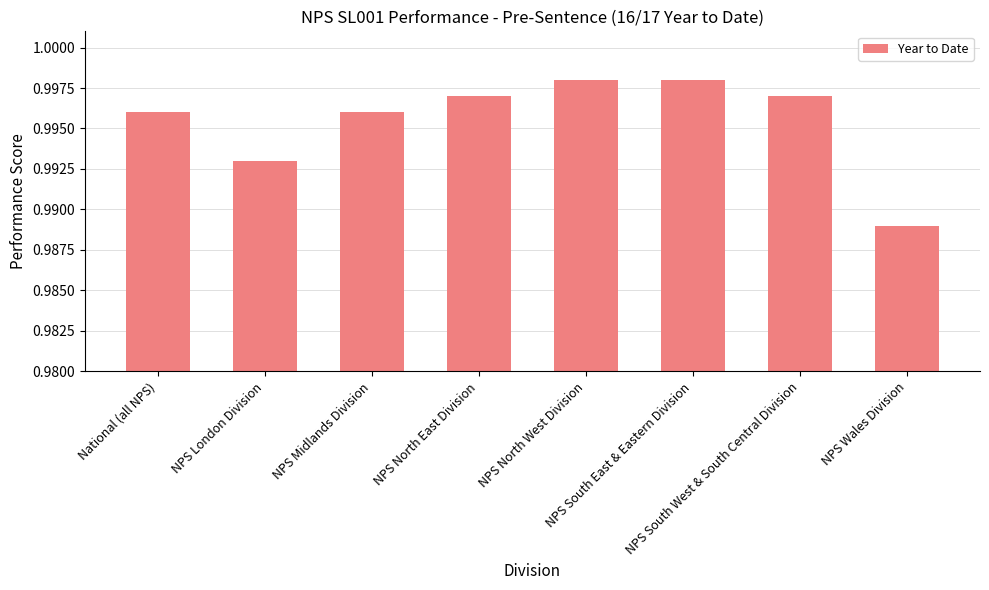

Count the number of categories in the chart.

8